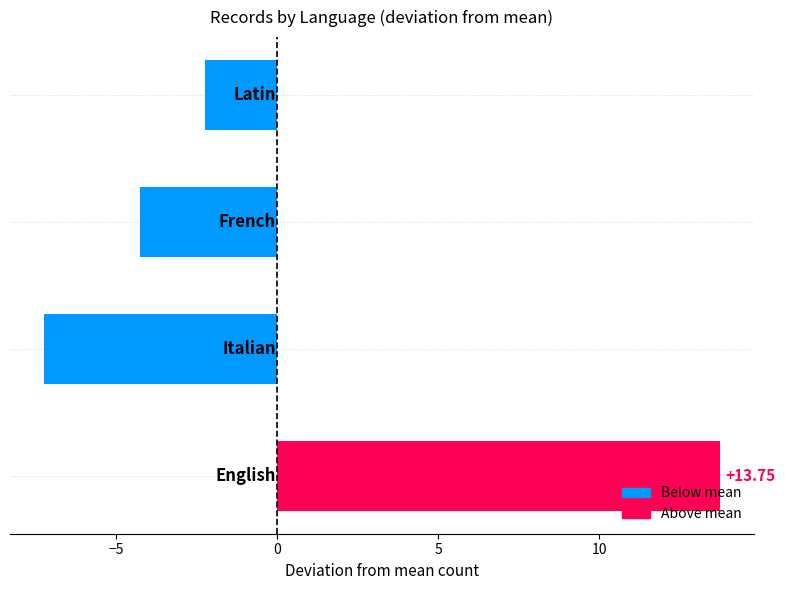

What is the difference between the second highest and second lowest values?

2.0